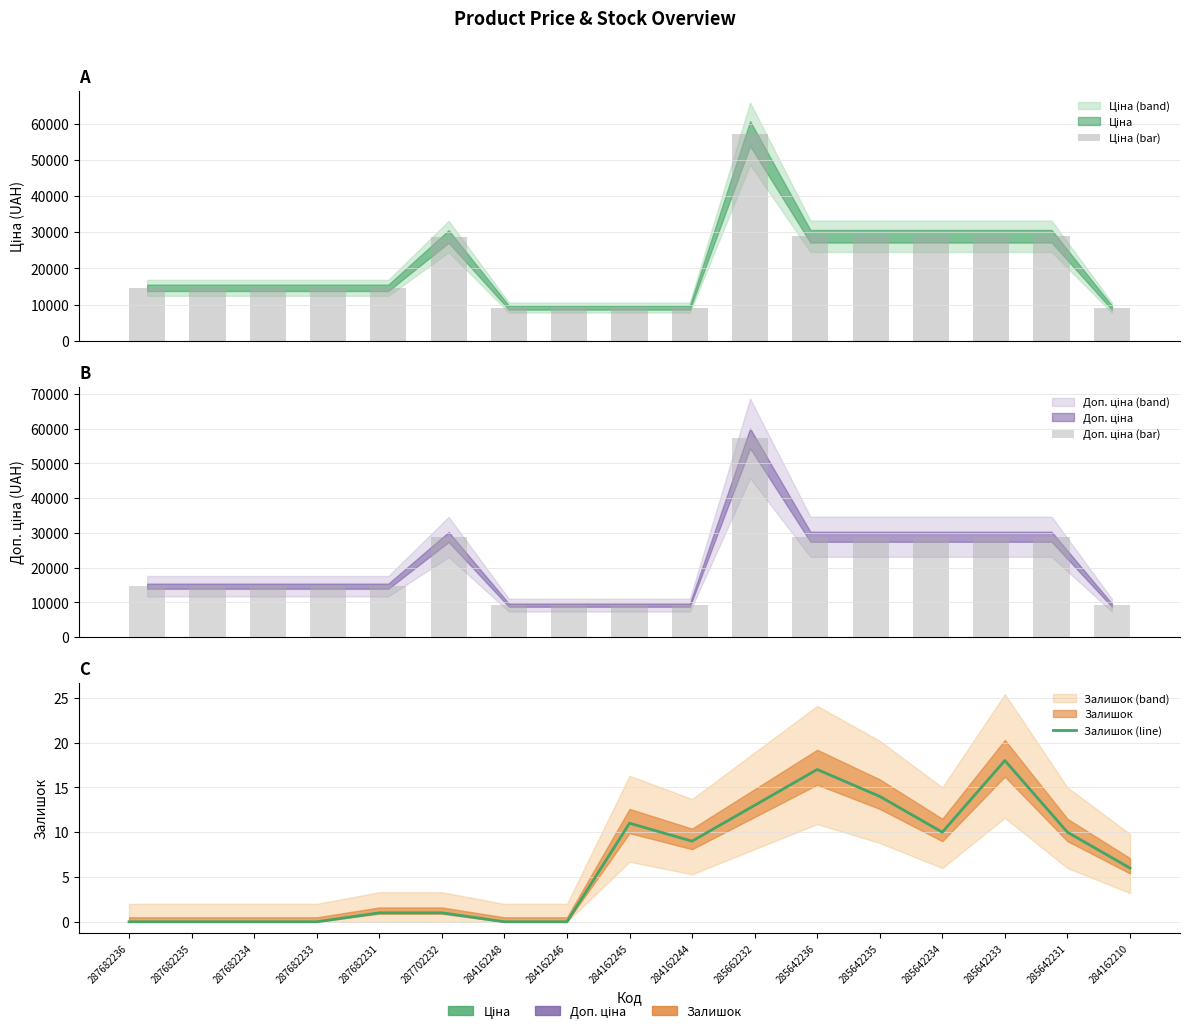

Which category has the lowest value across all series?

287682236